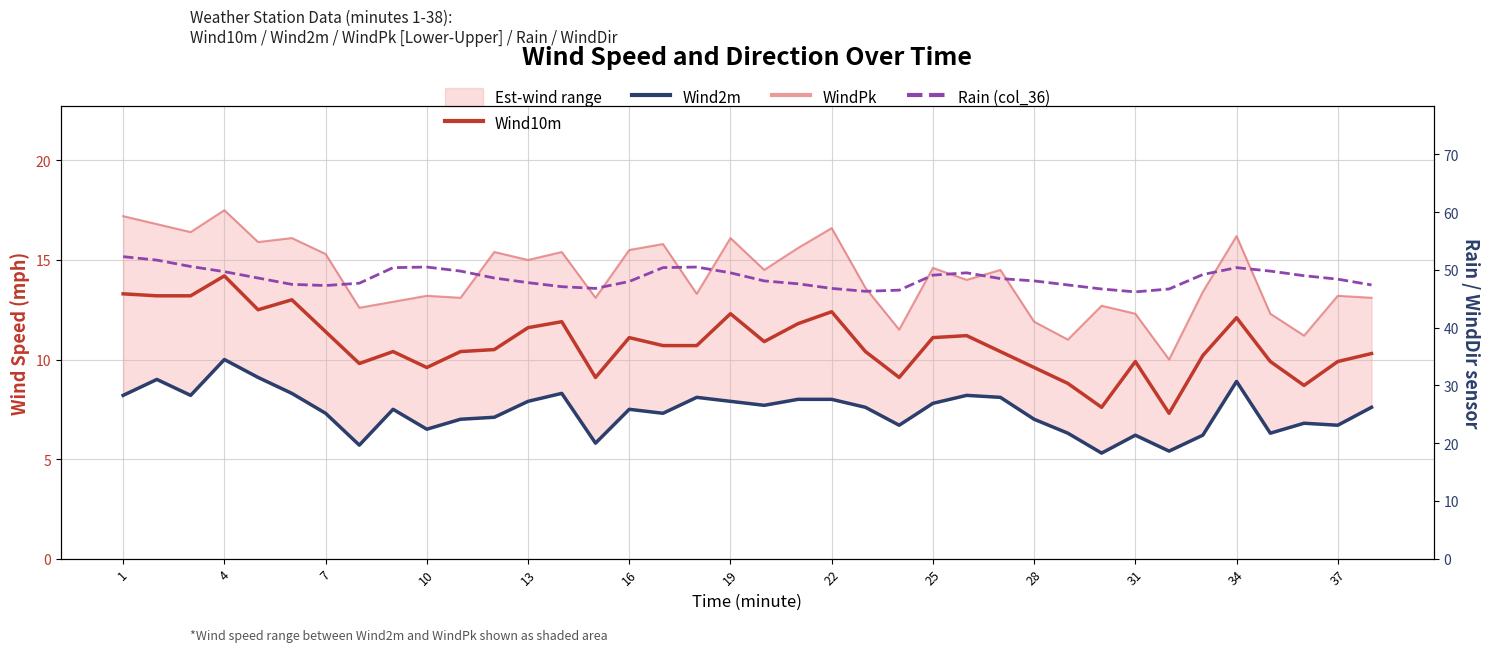

At 37, list the series in order from smallest to largest.

Wind2m, Wind10m, WindPk, Rain (col_36)